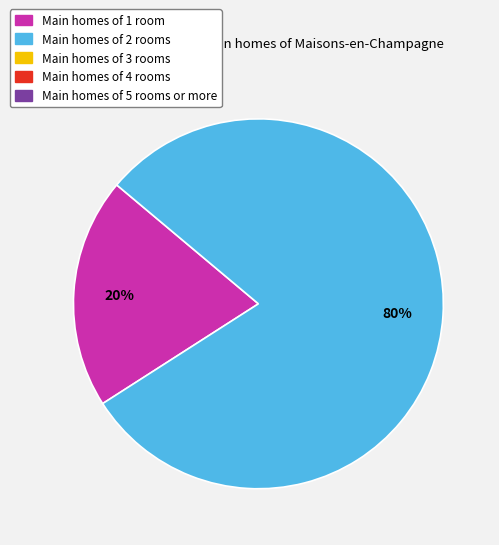

To the nearest percent, what is the average slice percentage?

50%